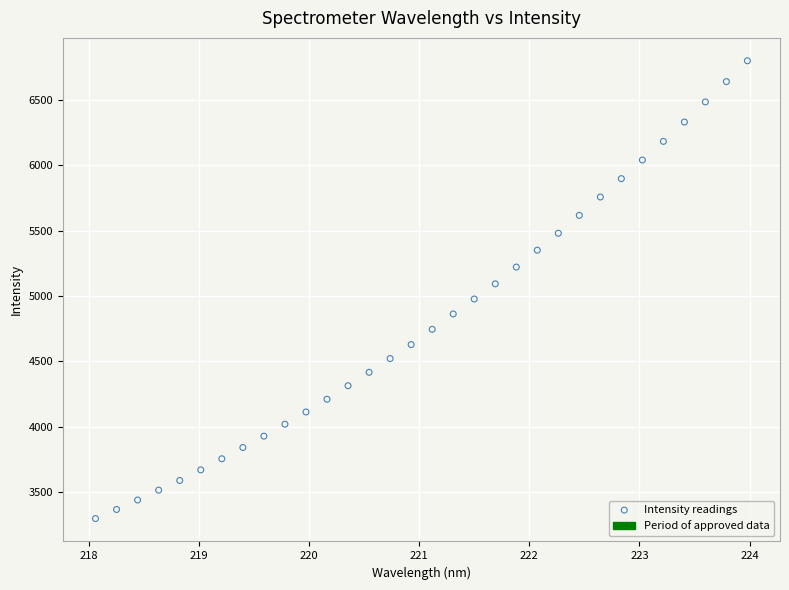

What is the range of X values (max minus min)?

5.9